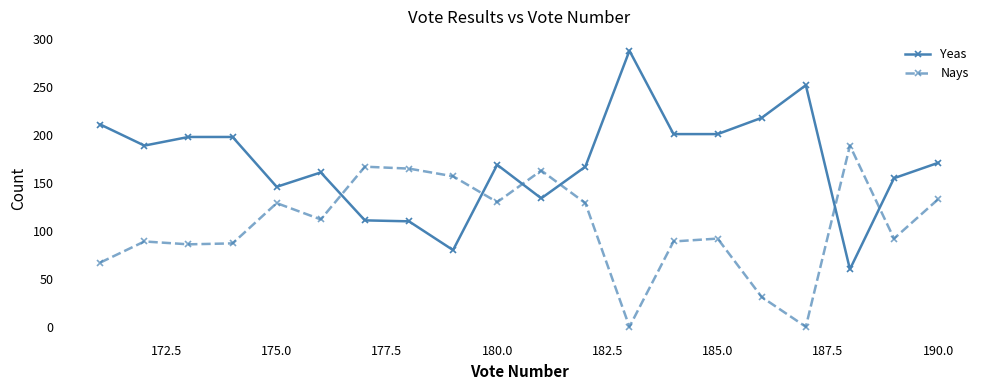

How many interior local peaks does the Nays series have?

6